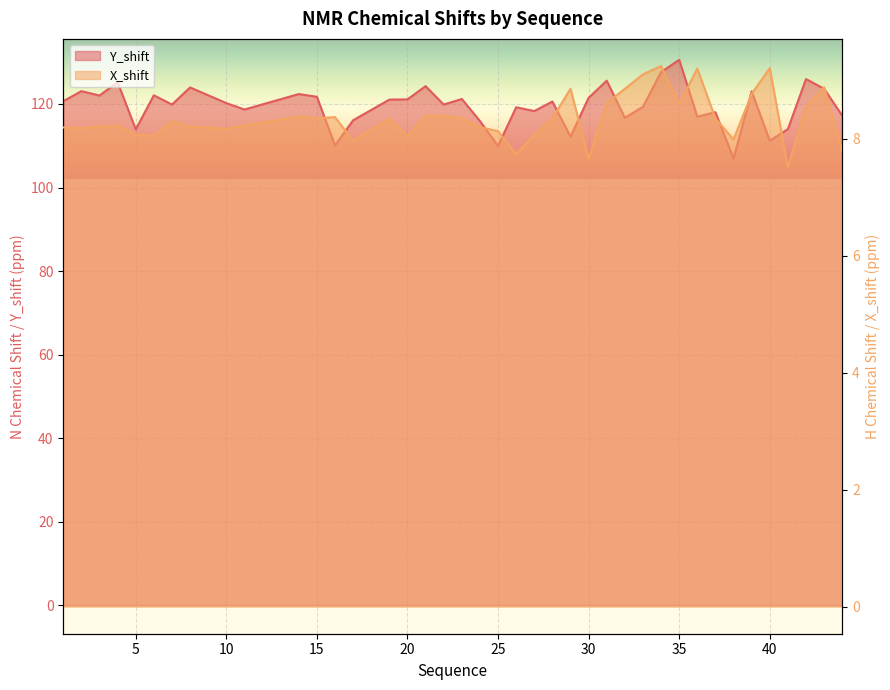

Which series changed the most between 11 and 23?

Y_shift